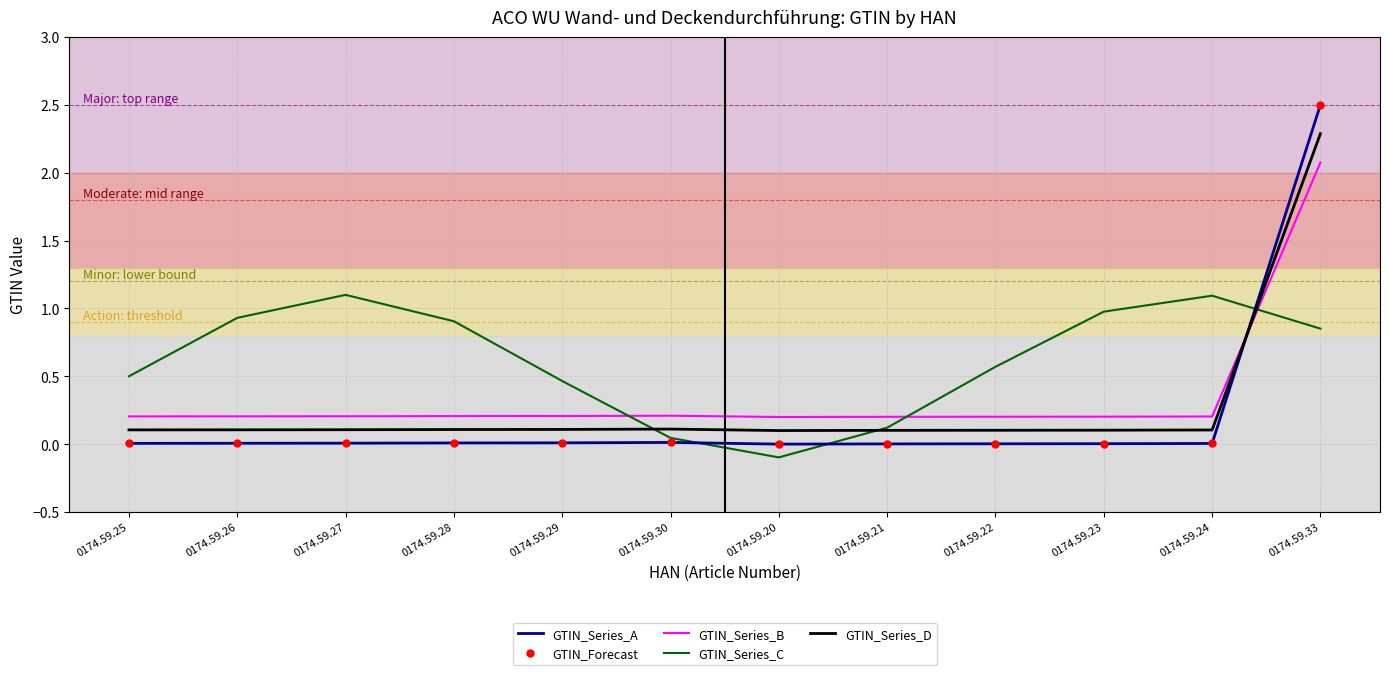

What is the label of the 6th point from the right?

0174.59.20